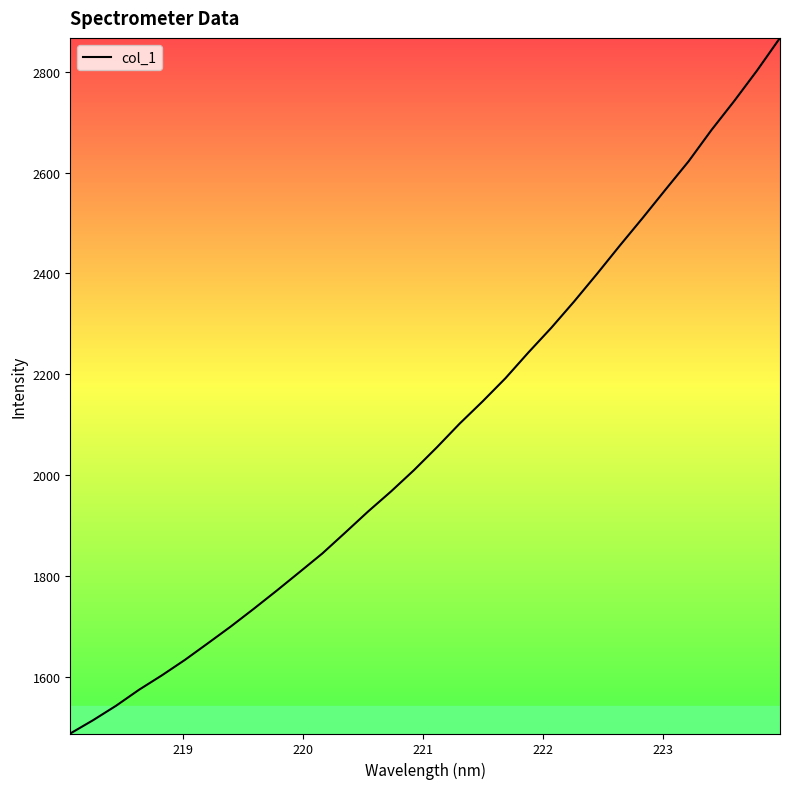

What is the maximum value shown in the chart?

2867.4